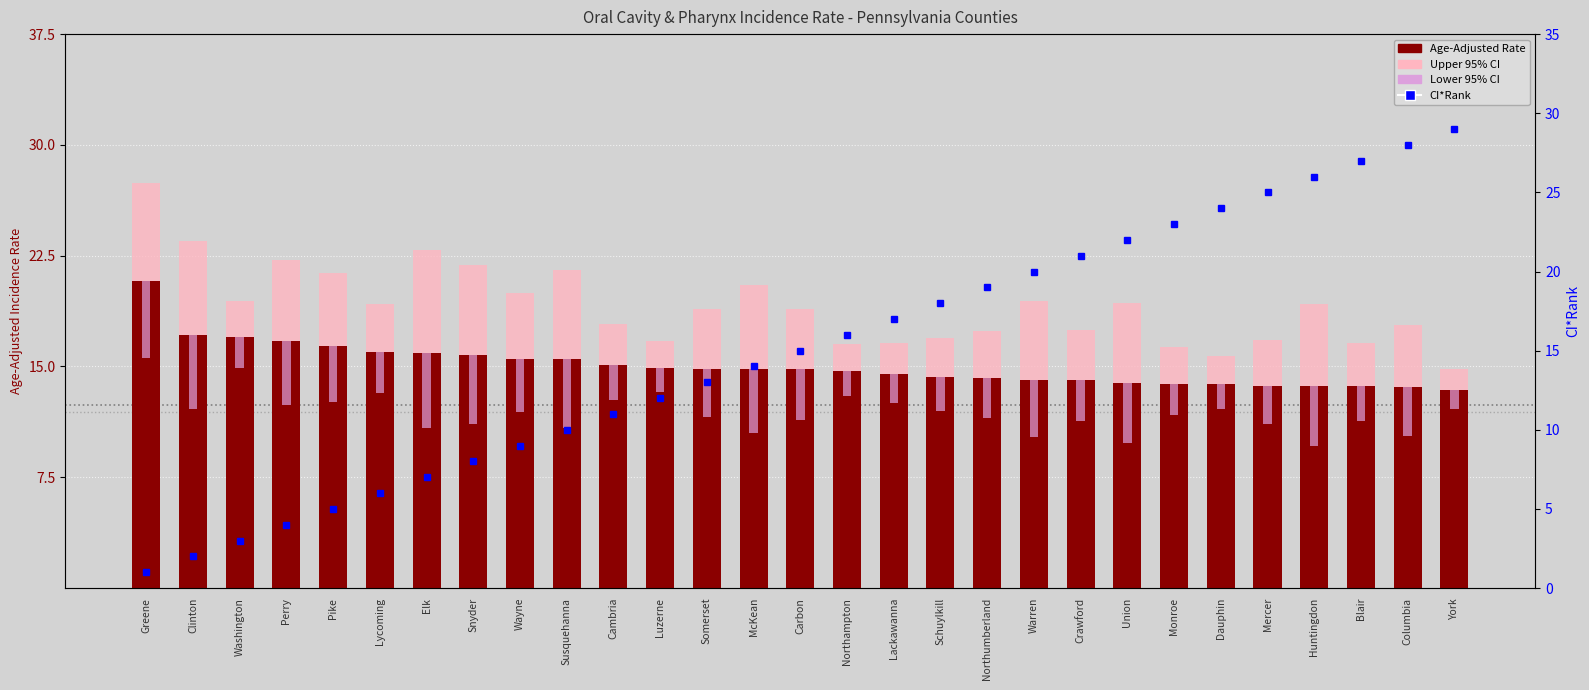

How many values in the Lower 95% CI series exceed 3?

15